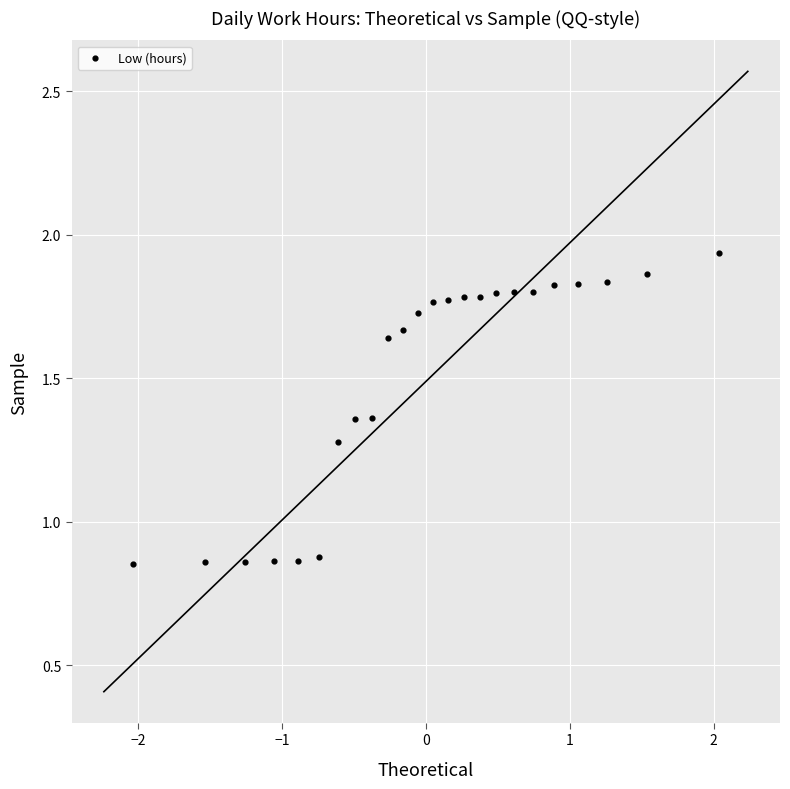

What is the range of X values (max minus min)?

4.1